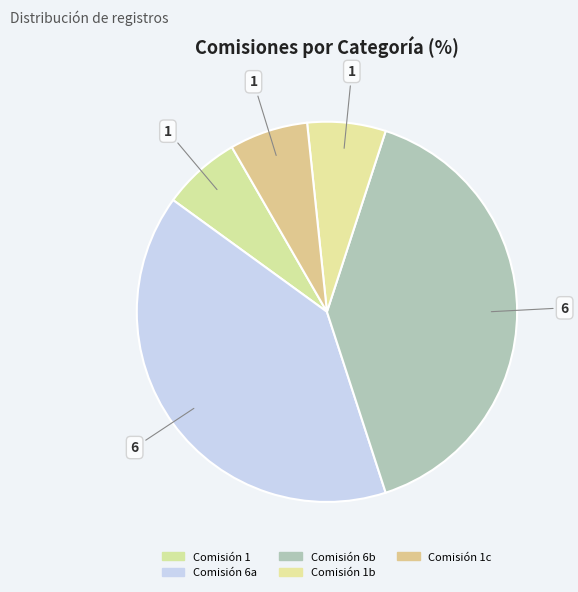

How many segments does this pie chart have?

5